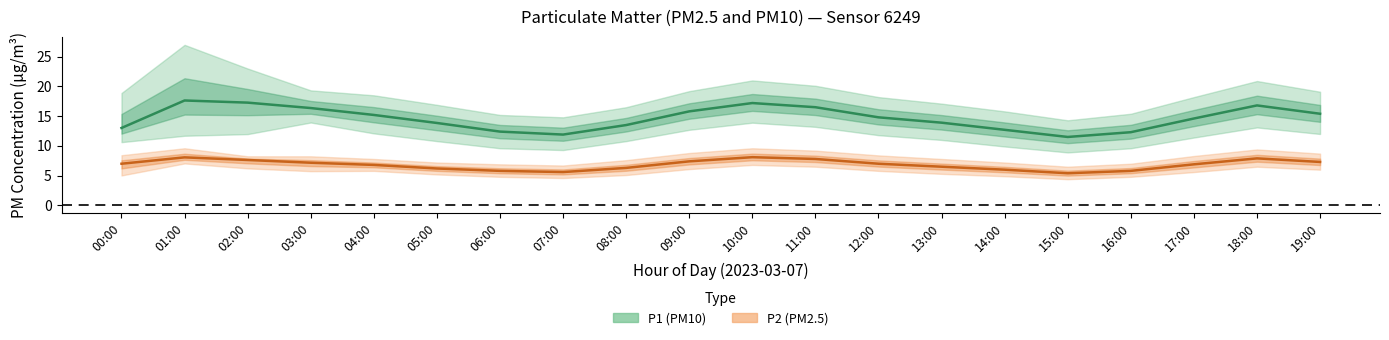

True or false: P1 (PM10) median and P2 (PM2.5) median cross at least once.

False